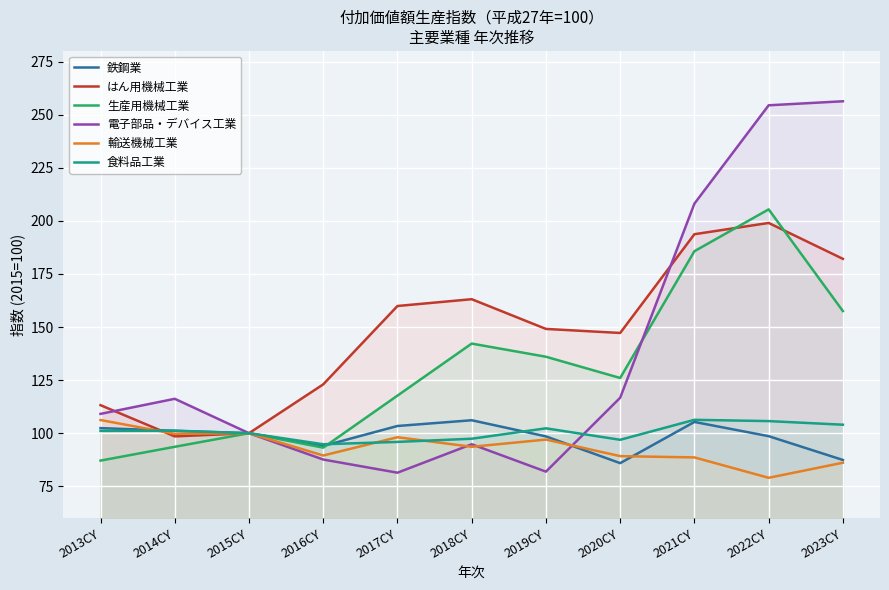

Which series has the largest range (max minus min)?

電子部品・デバイス工業